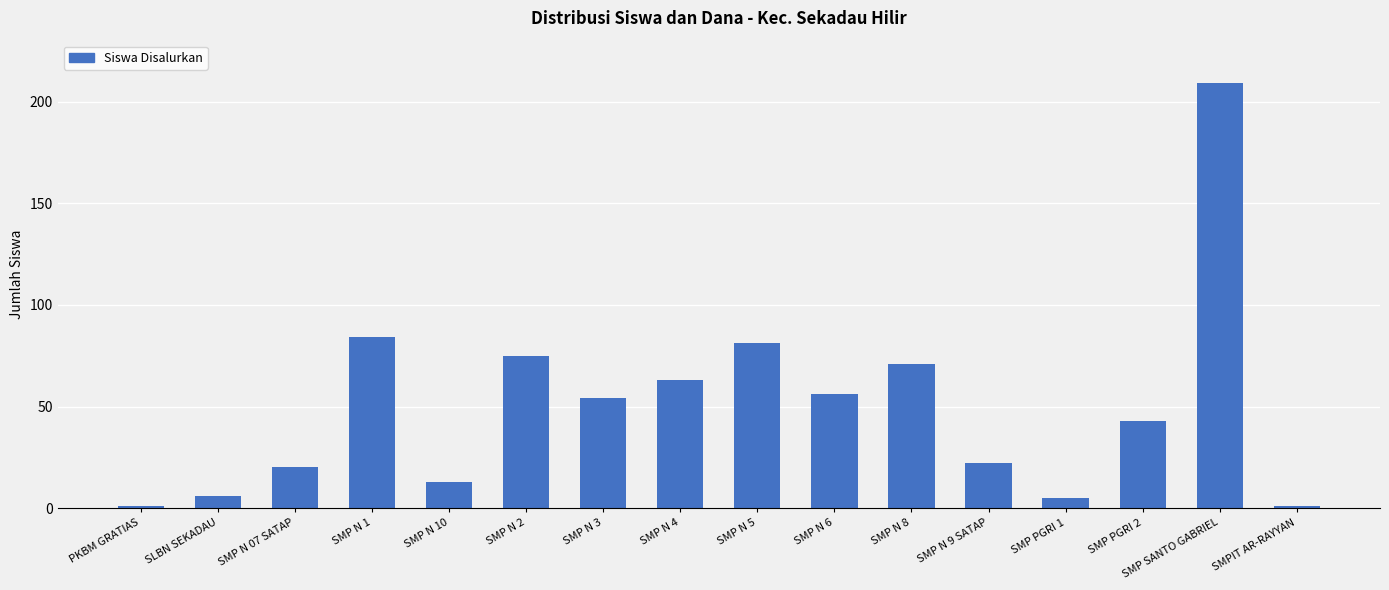

The chart shows a value of 81 at SMP N 5. True or false?

True